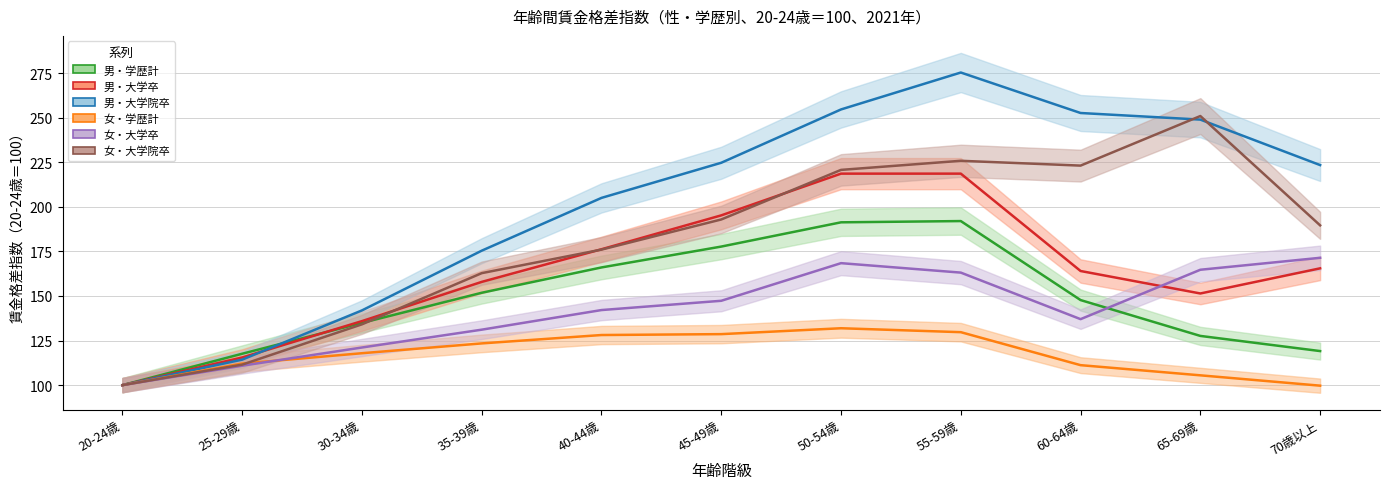

What are all the series names shown in the legend?

男・学歴計, 男・大学卒, 男・大学院卒, 女・学歴計, 女・大学卒, 女・大学院卒